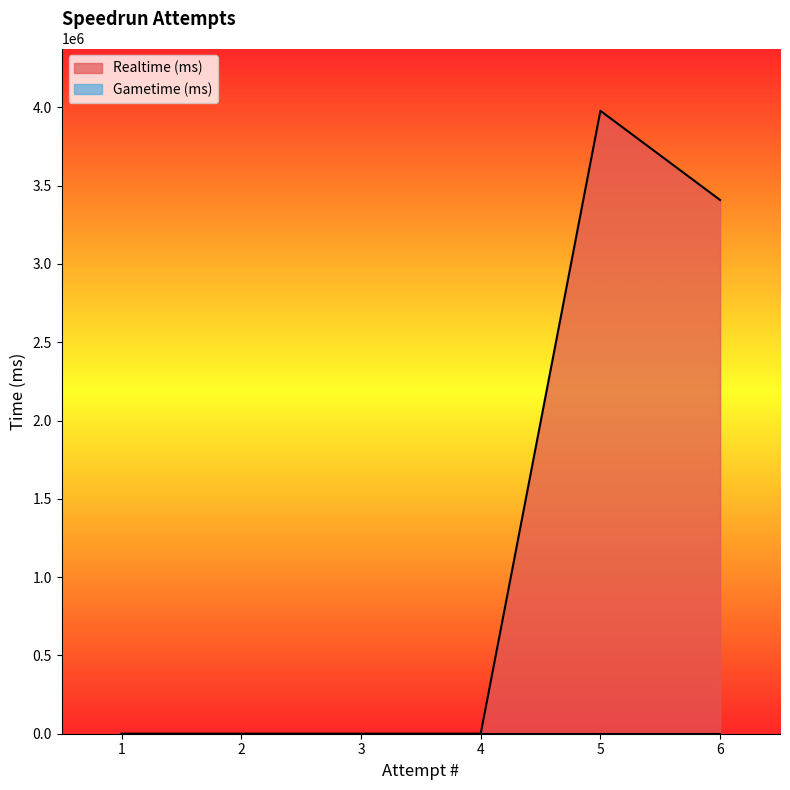

How many values are between 0 and 3408343?

5